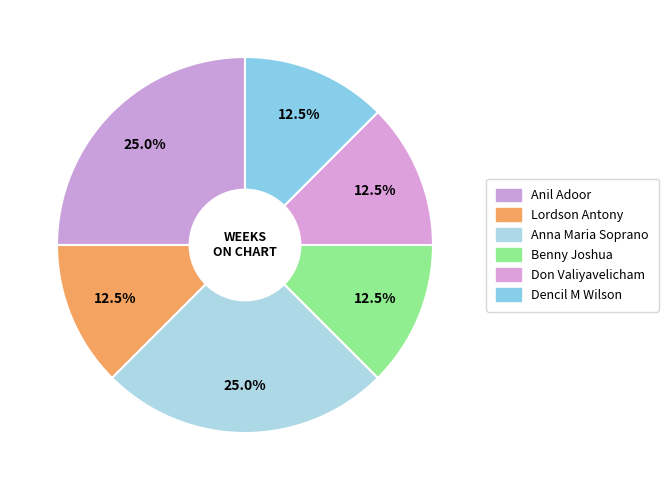

How many slices are in this pie chart?

6